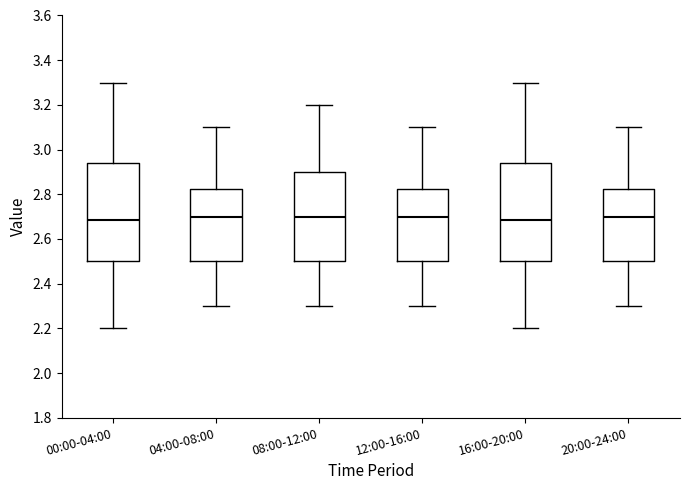

Reading left to right, read every box against the y-axis: the position of its median line, the range the box covers, and the ends of its whiskers. The values are not printed on the chart, so give them approximately, as read against the axis.

00:00-04:00: median 2.68, box 2.50 to 2.94, whiskers 2.20 to 3.30
04:00-08:00: median 2.70, box 2.50 to 2.82, whiskers 2.30 to 3.10
08:00-12:00: median 2.70, box 2.50 to 2.90, whiskers 2.30 to 3.20
12:00-16:00: median 2.70, box 2.50 to 2.82, whiskers 2.30 to 3.10
16:00-20:00: median 2.68, box 2.50 to 2.94, whiskers 2.20 to 3.30
20:00-24:00: median 2.70, box 2.50 to 2.82, whiskers 2.30 to 3.10